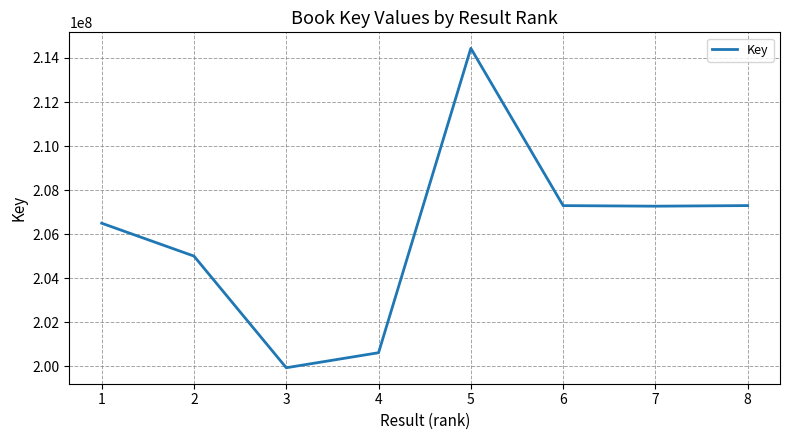

What is the sum of all values?

1648342877